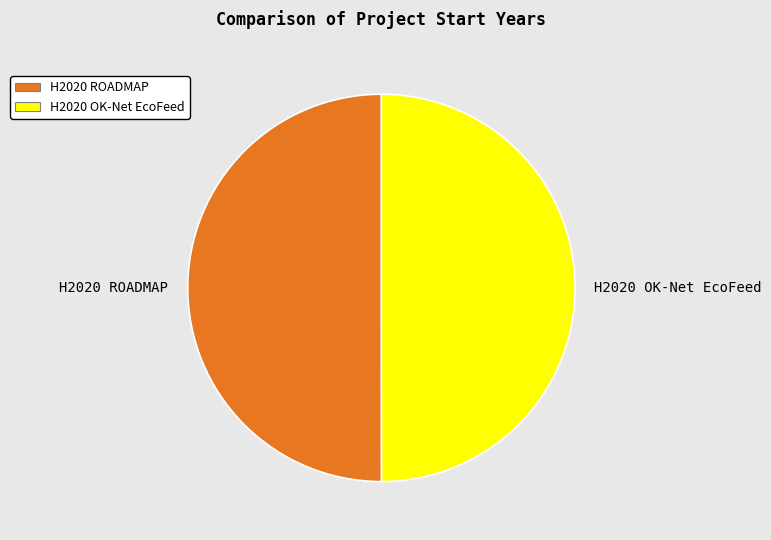

Is the sum of H2020 OK-Net EcoFeed and H2020 ROADMAP greater than half?

Yes